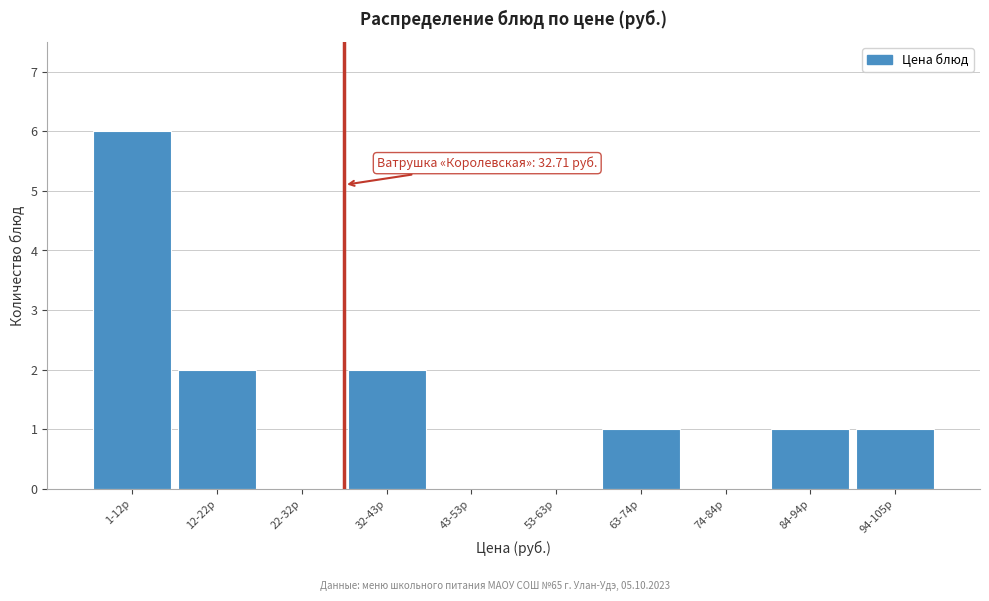

Reading left to right, what are all the values shown in this chart?

1-12р=6	12-22р=2	22-32р=0	32-43р=2	43-53р=0	53-63р=0	63-74р=1	74-84р=0	84-94р=1	94-105р=1